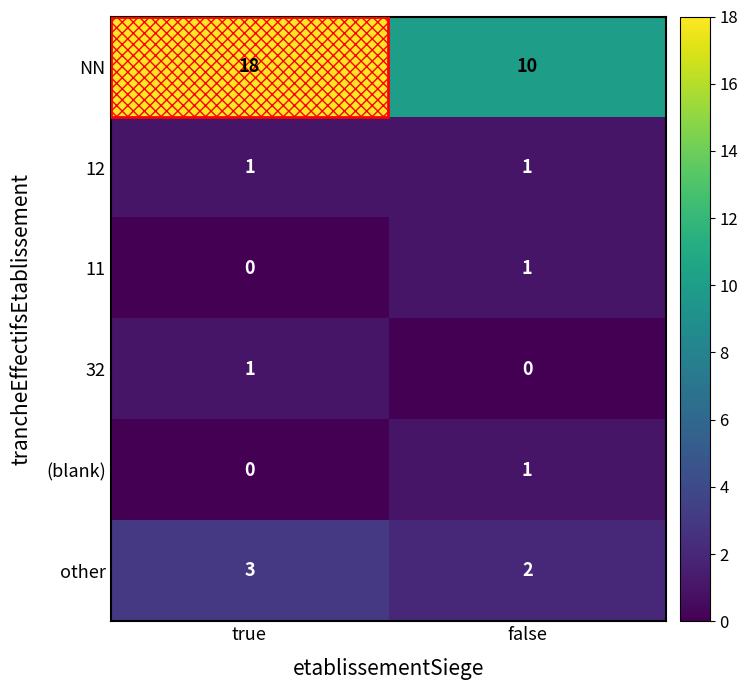

Between true and false, which series saw the biggest shift?

NN